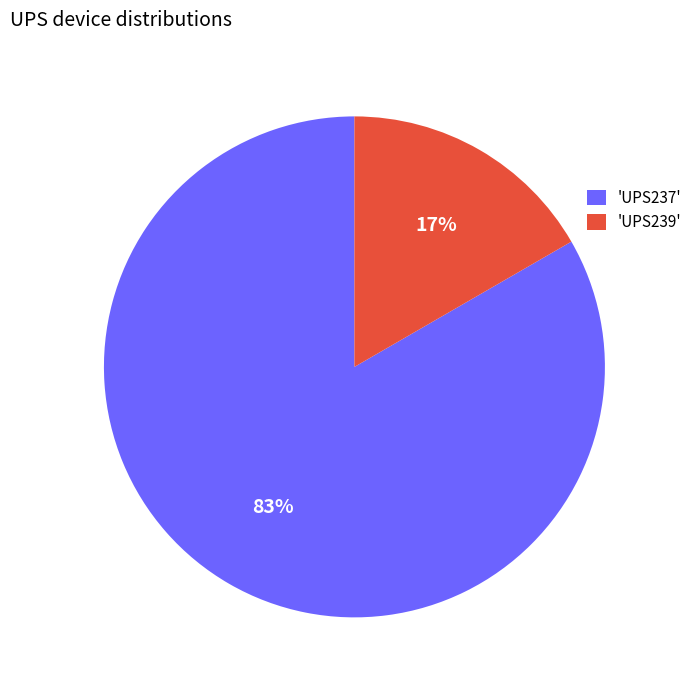

True or false: 'UPS239' accounts for 17% of the total.

True